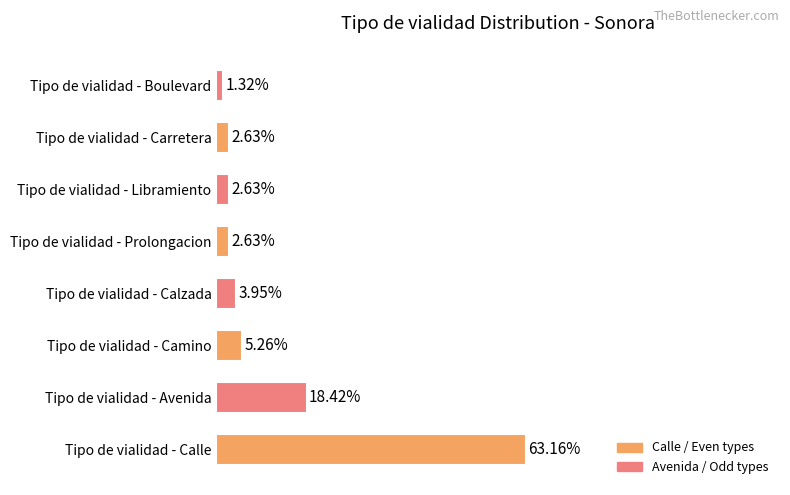

Where is the data nearest to the value 32?

Tipo de vialidad - Avenida